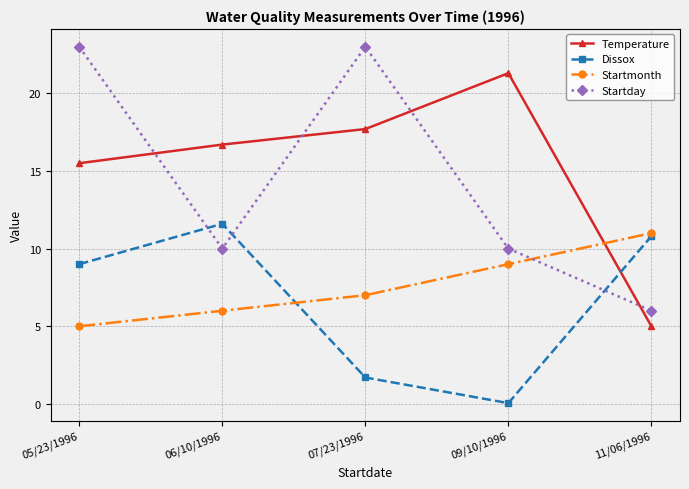

The value of Temperature at 07/23/1996 is 17.7. True or false?

True